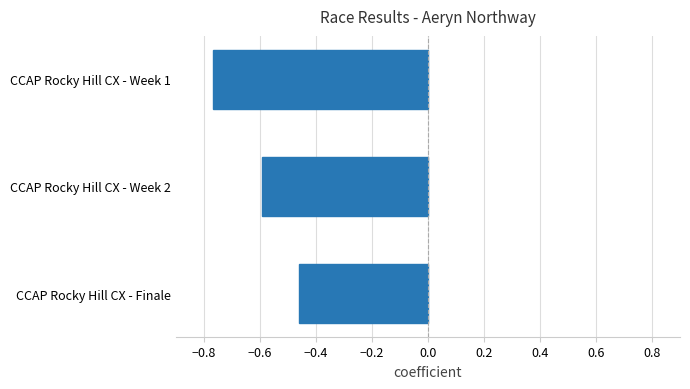

True or false: the data shows -0.6 at CCAP Rocky Hill CX - Week 2.

True